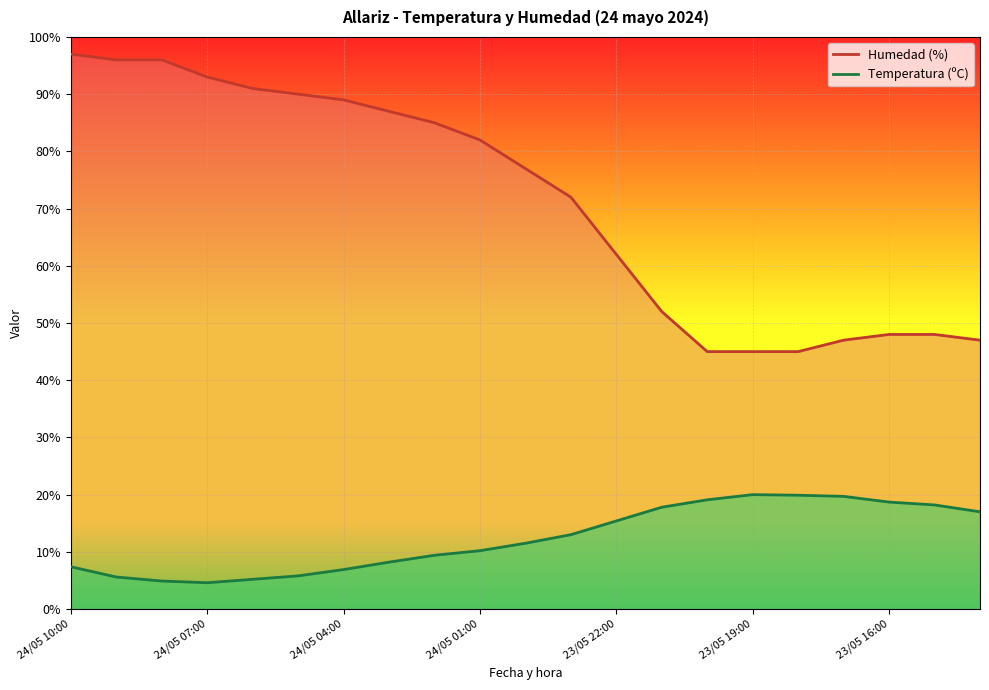

What are all the series names shown in the legend?

Humedad (%), Temperatura (ºC)